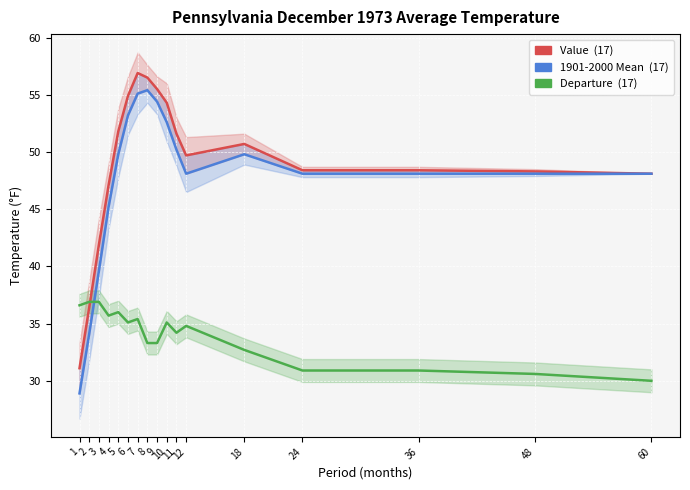

What is the difference between the maximum and minimum values in the Value series?

25.8